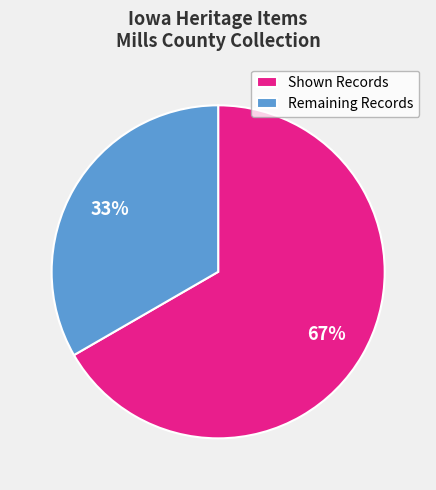

Which category has the biggest portion of the pie?

Shown Records